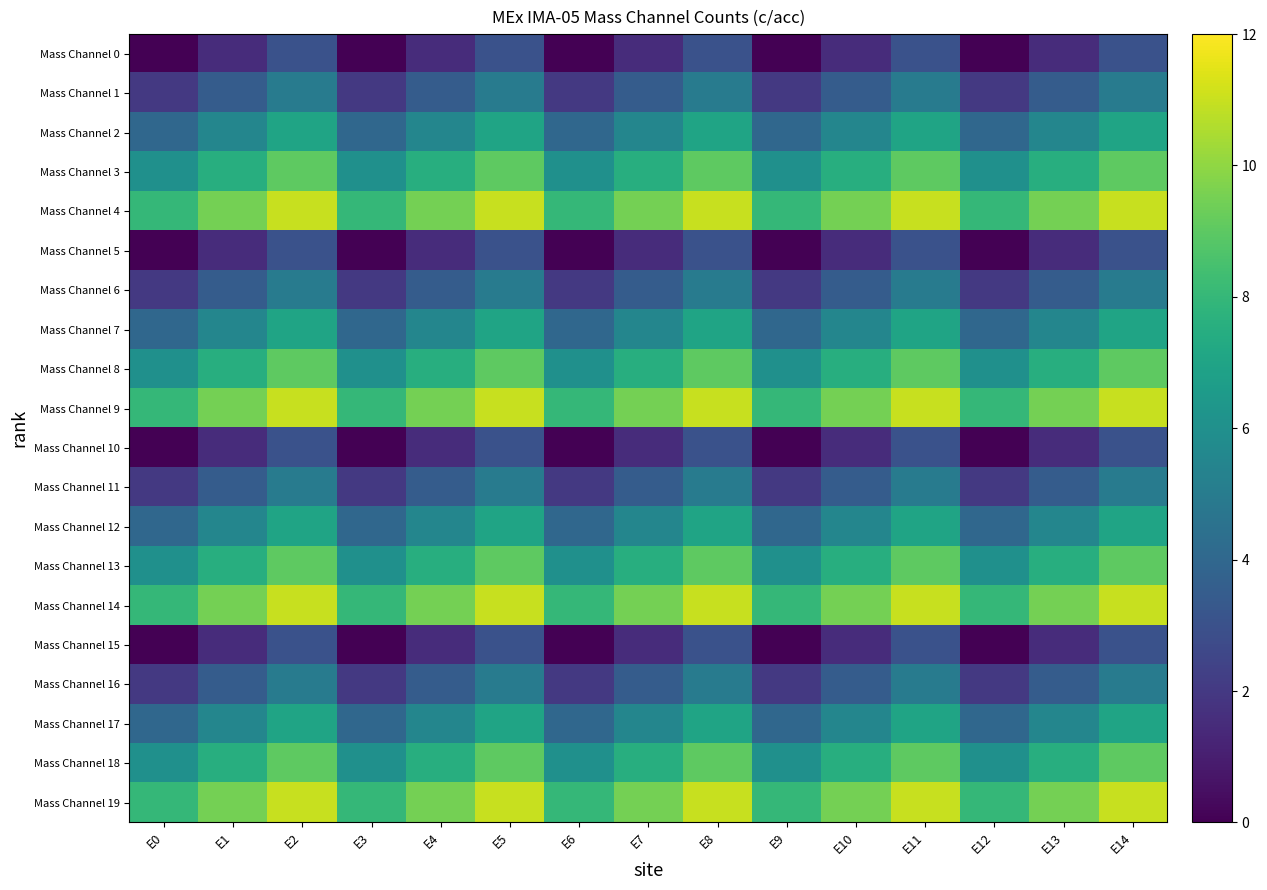

What is the difference between the highest and lowest values at E10?

8.0